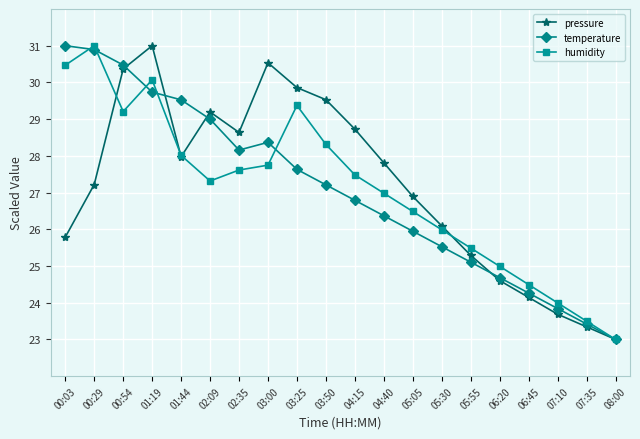

How many distinct data groups are displayed?

3